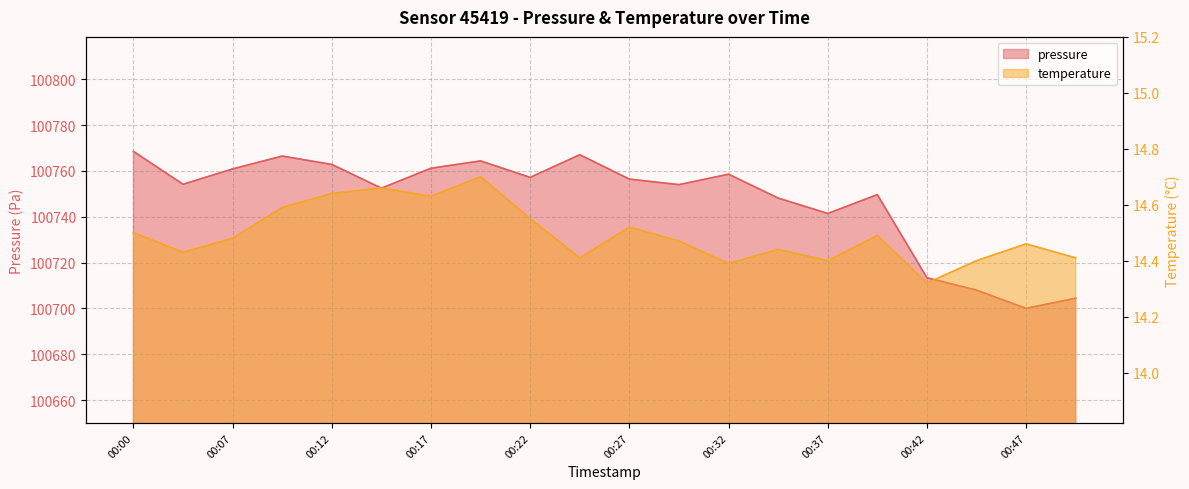

Is the value of pressure at 00:05 greater than the value of temperature at 00:49?

Yes